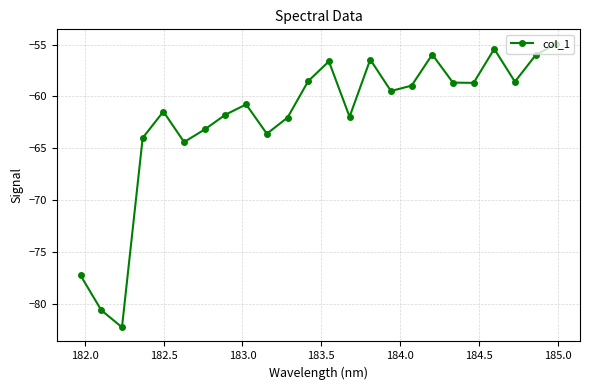

What is the greatest value displayed?

-54.9